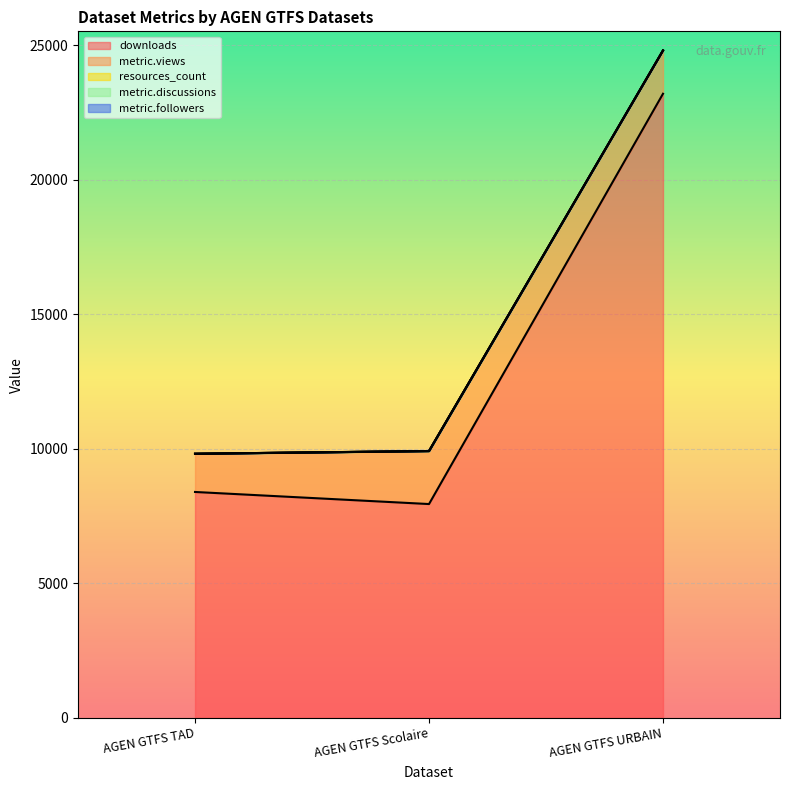

The downloads series shows 12306 at AGEN GTFS TAD. True or false?

False